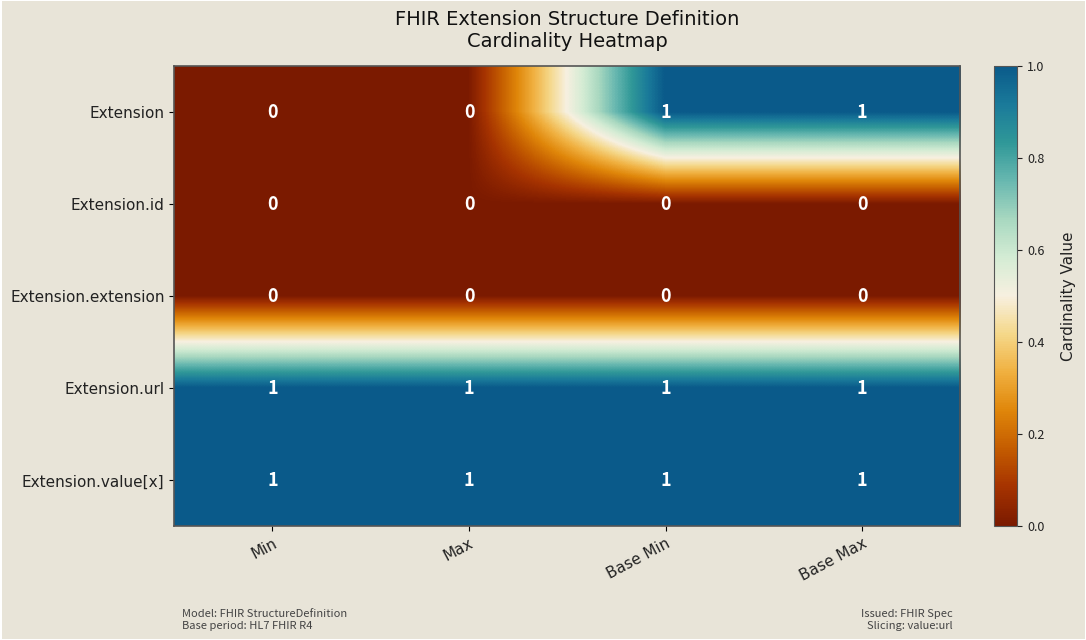

At how many categories does at least one series exceed 0?

4